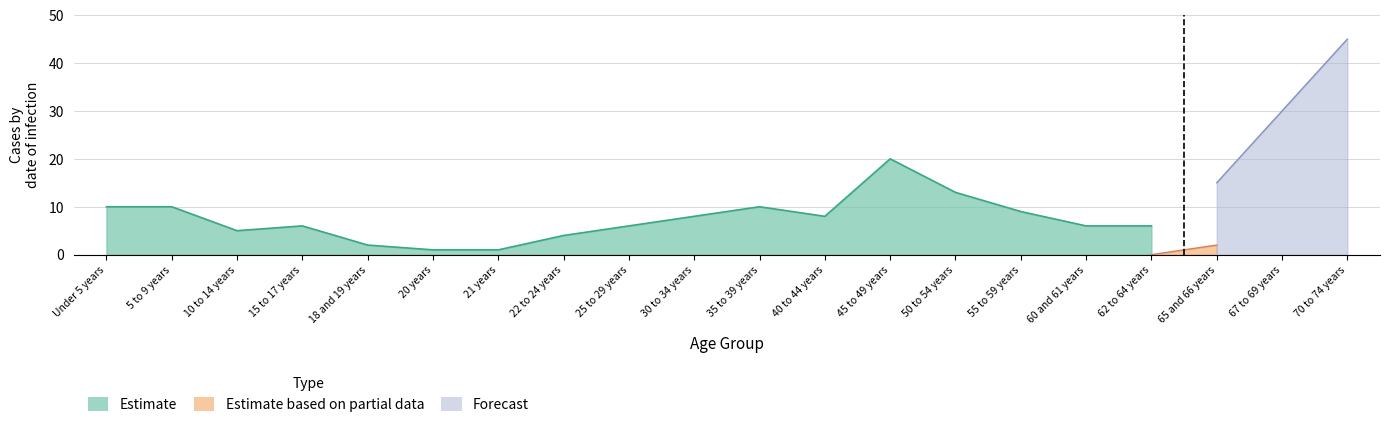

Rank the categories by Estimate value from highest to lowest.

45 to 49 years, 50 to 54 years, Under 5 years, 5 to 9 years, 35 to 39 years, 55 to 59 years, 30 to 34 years, 40 to 44 years, 15 to 17 years, 25 to 29 years, 60 and 61 years, 62 to 64 years, 10 to 14 years, 22 to 24 years, 18 and 19 years, 67 to 69 years, 20 years, 21 years, 65 and 66 years, 70 to 74 years